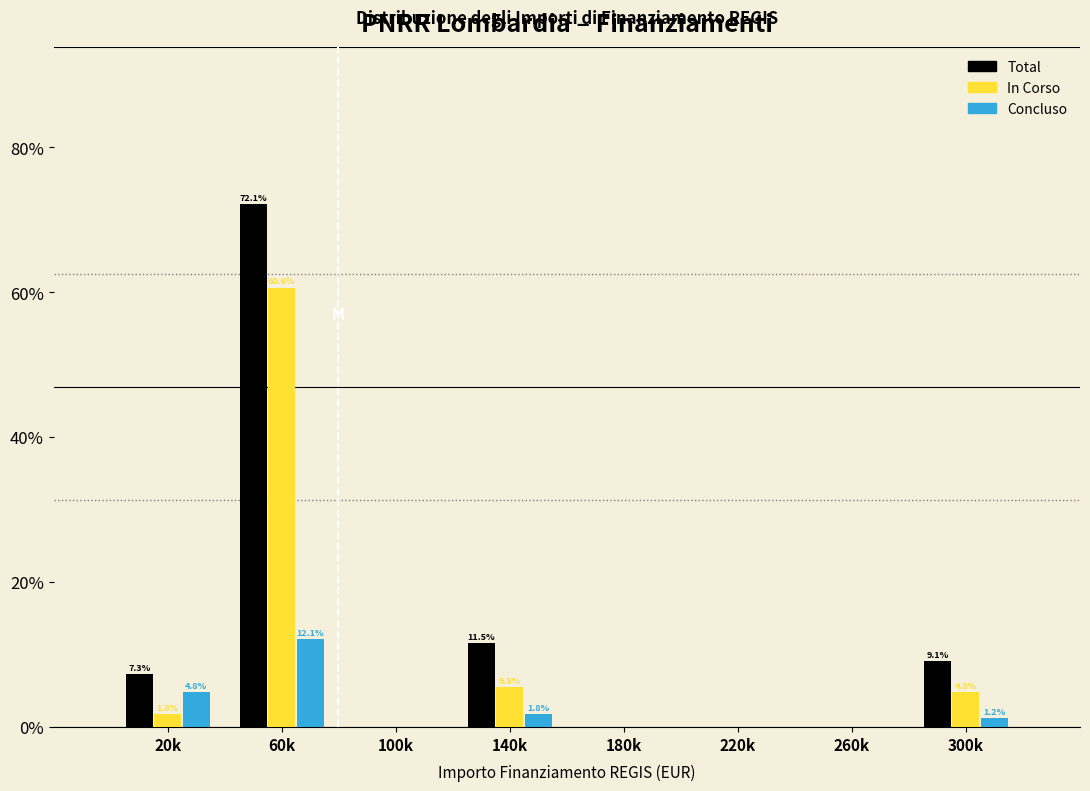

Reading left to right, extract all data points from this chart.

Total: 20k=7.3	60k=72.1	100k=0.0	140k=11.5	180k=0.0	220k=0.0	260k=0.0	300k=9.1
In Corso: 20k=1.8	60k=60.6	100k=0.0	140k=5.5	180k=0.0	220k=0.0	260k=0.0	300k=4.8
Concluso: 20k=4.8	60k=12.1	100k=0.0	140k=1.8	180k=0.0	220k=0.0	260k=0.0	300k=1.2